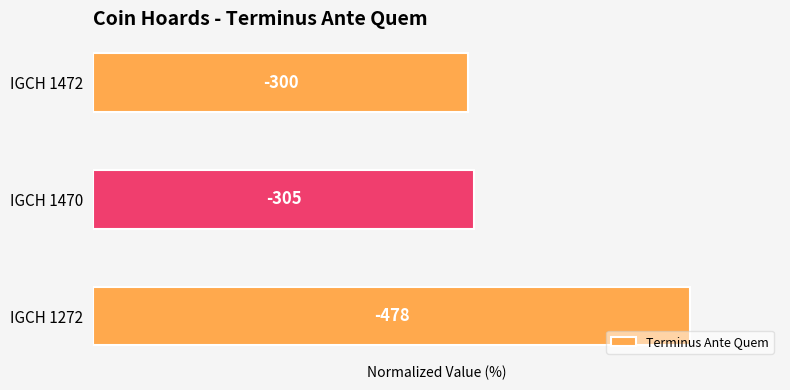

Does the chart contain any negative values?

No